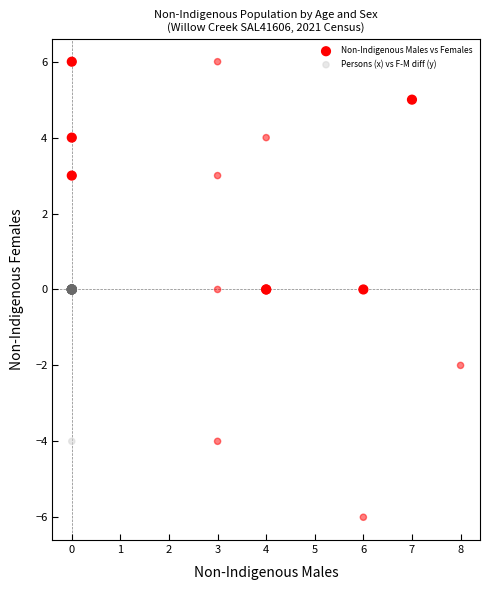

Which series has the largest Y range (max minus min)?

Persons (x) vs F-M diff (y)